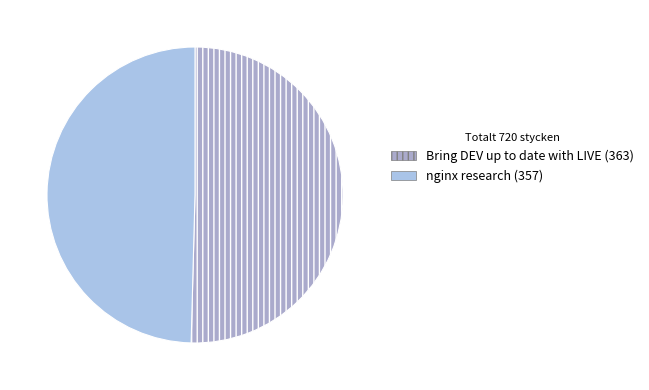

How many slices are in this pie chart?

2